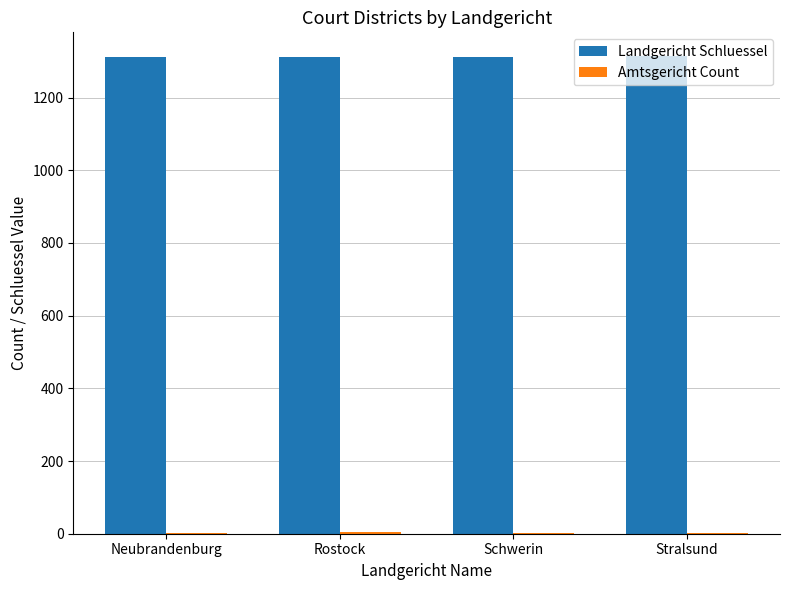

Is it true that Landgericht Schluessel equals 1312 at Rostock?

True